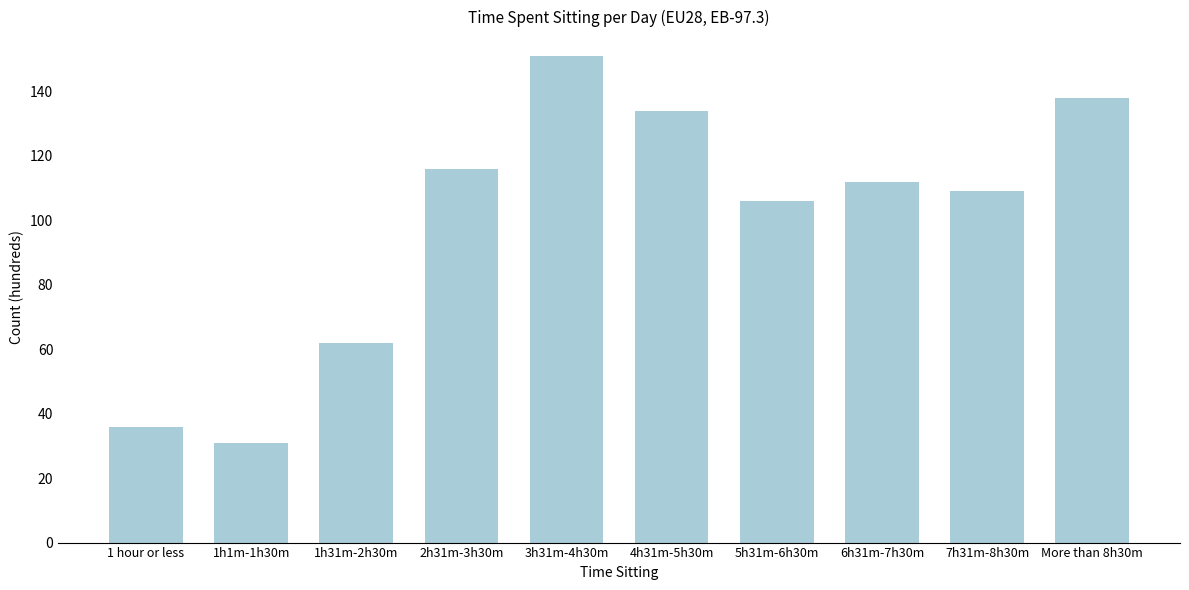

Reading left to right, what are all the values shown in this chart?

36	31	62	116	151	134	106	112	109	138